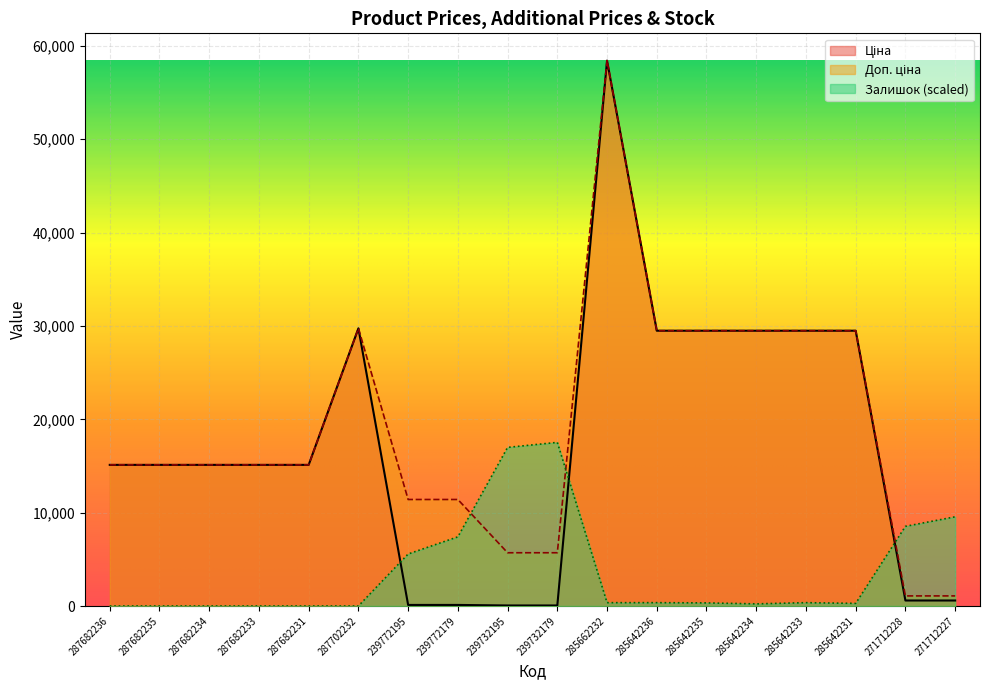

How many lines are shown in the chart?

3